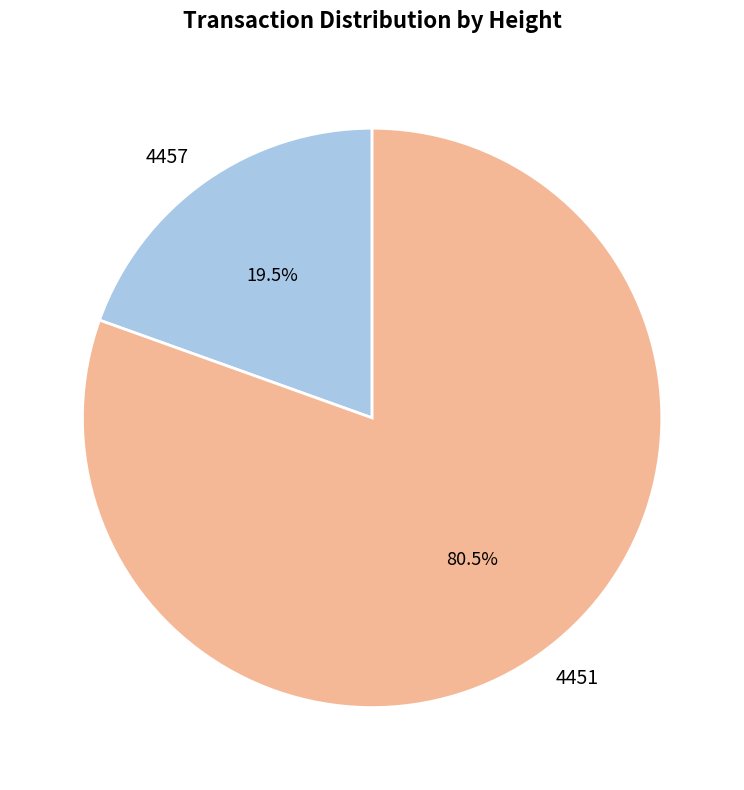

Does 4457 account for over 50% of the chart?

No